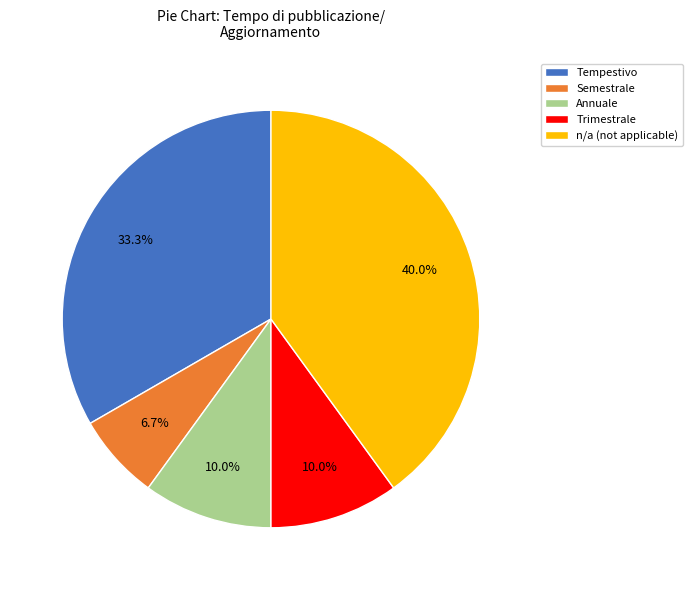

Is the sum of n/a (not applicable) and Semestrale greater than half?

No